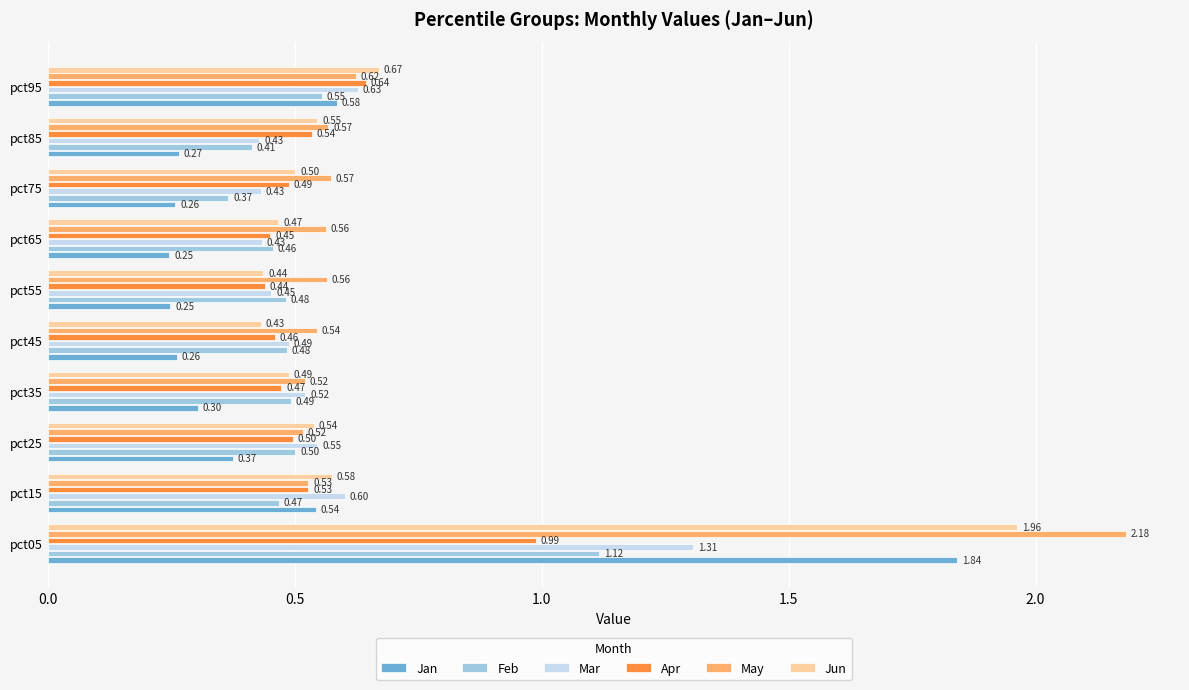

At which category is the sum across all series the highest?

pct05